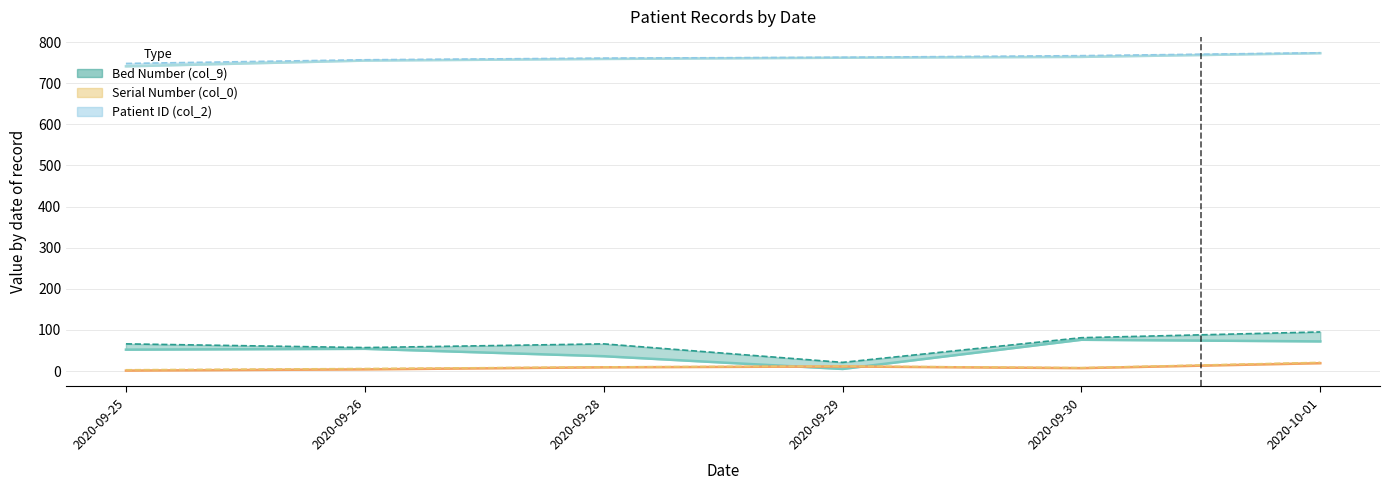

Between which two adjacent categories do Bed Number (col_9) (lower) and Serial Number (col_0) (lower) first intersect?

2020-09-28 and 2020-09-29